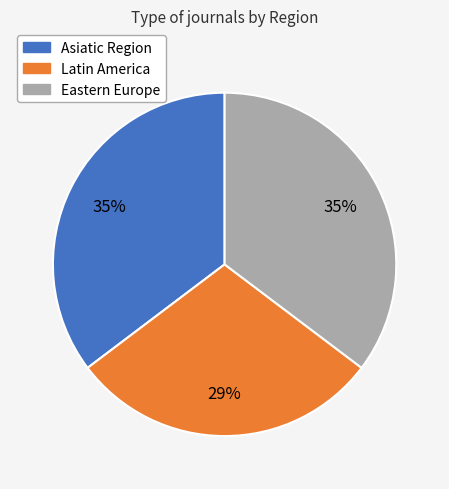

How many slices are in this pie chart?

3